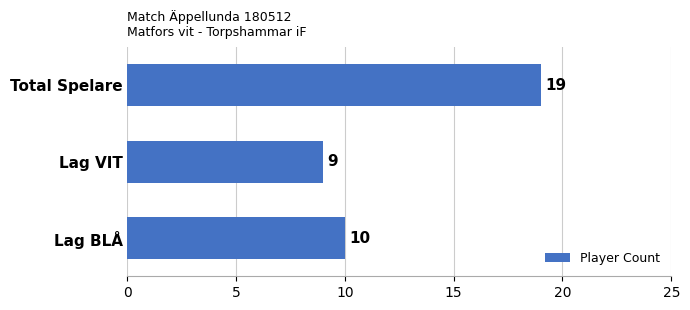

What is the ratio of the value at Lag VIT to the value at Lag BLÅ?

0.9